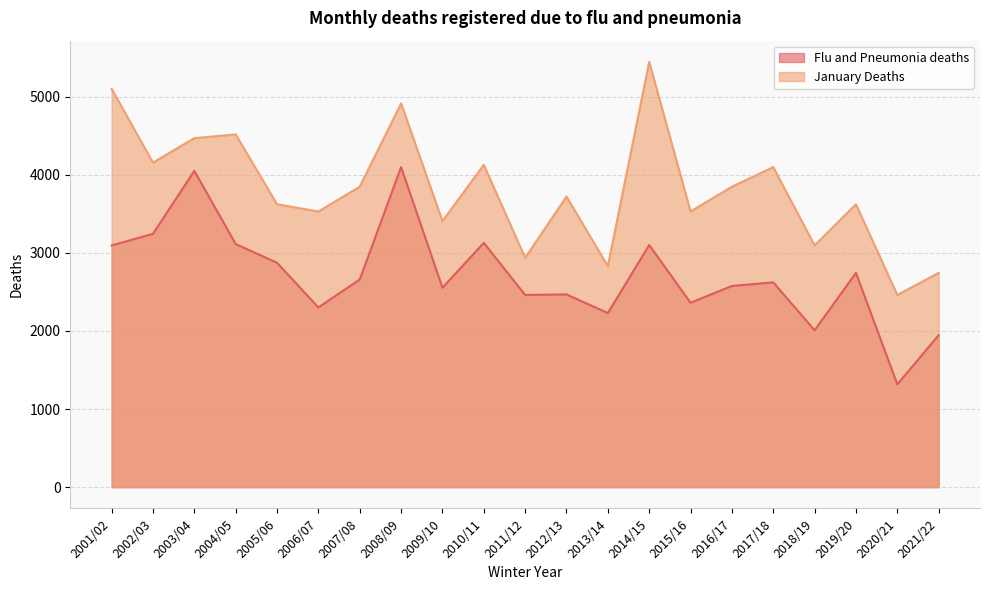

At which category does Flu and Pneumonia deaths reach its first local valley?

2006/07